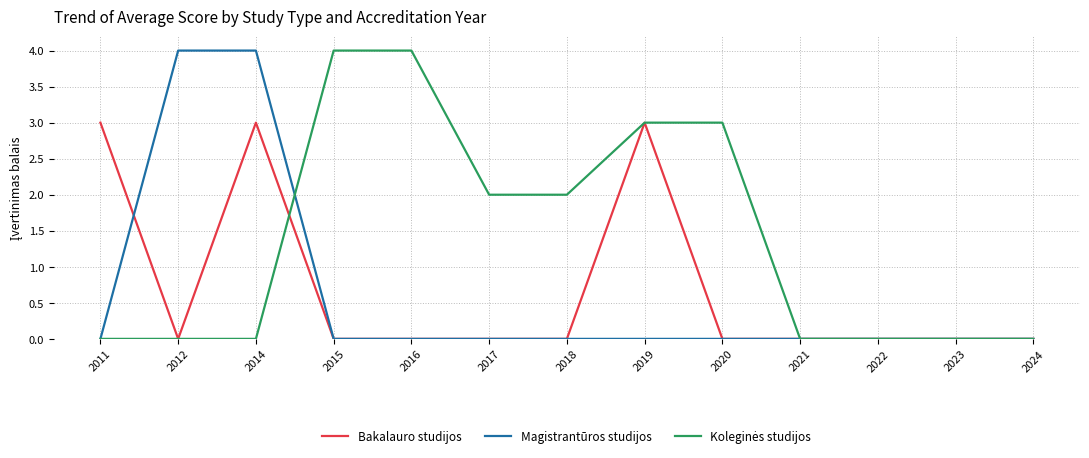

What is the difference between the highest and lowest values at 2020?

3